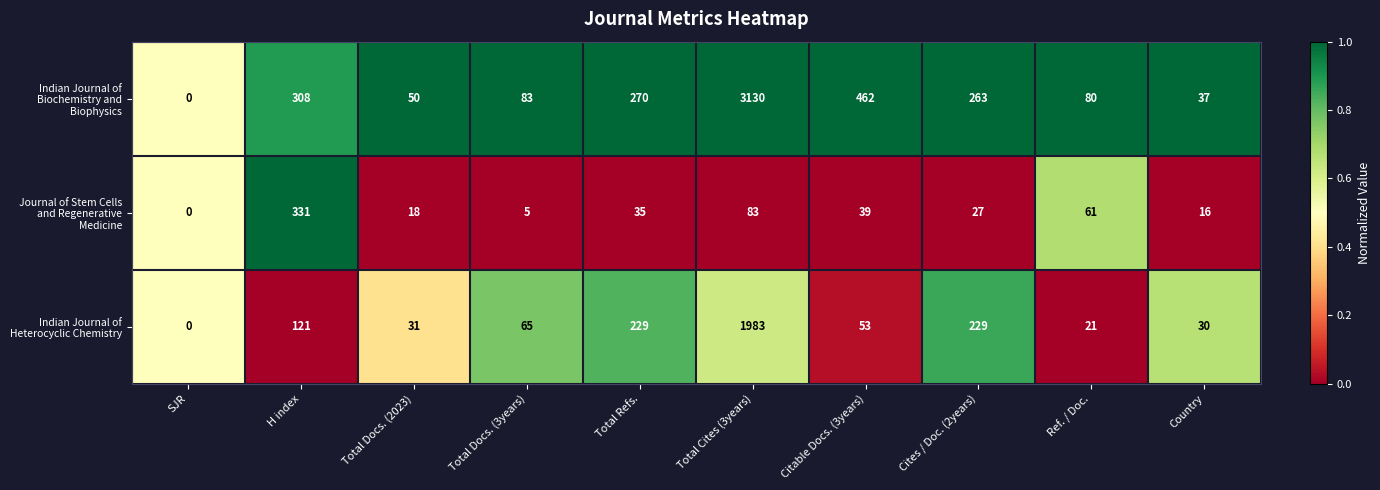

At which category does the chart reach its peak across all series?

Total Cites (3years)